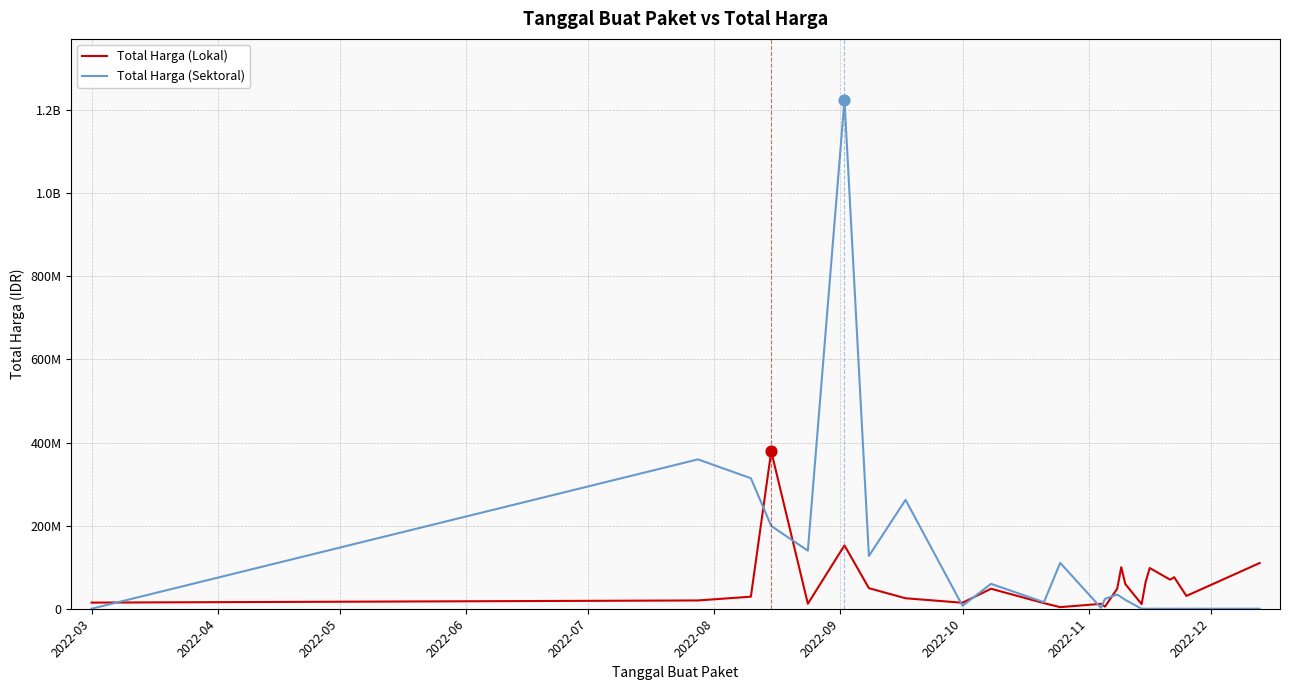

What are all the series names shown in the legend?

Total Harga (Lokal), Total Harga (Sektoral)